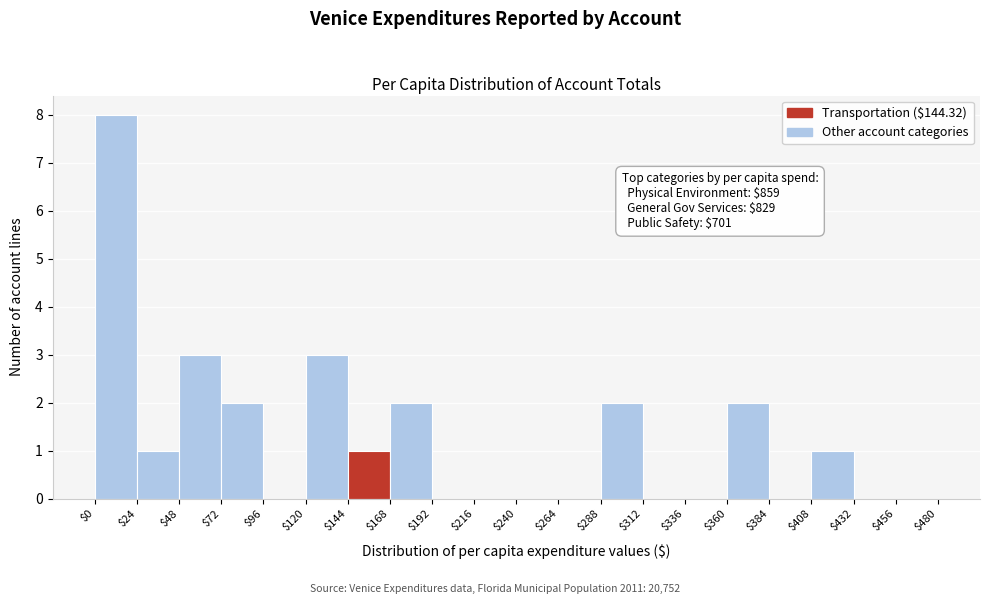

Over which range of the x-axis is the bar tallest?

$0 to $24